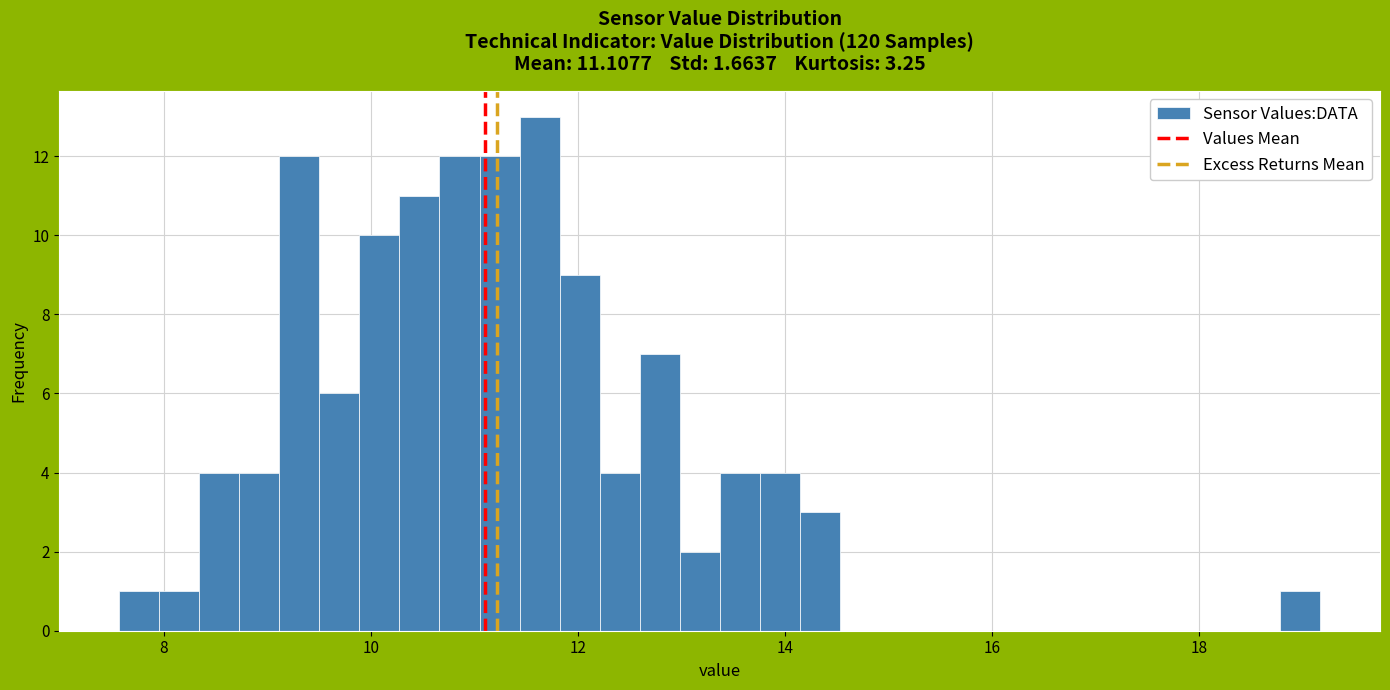

Read against the x-axis, roughly where is the centre of the tallest bar?

11.6